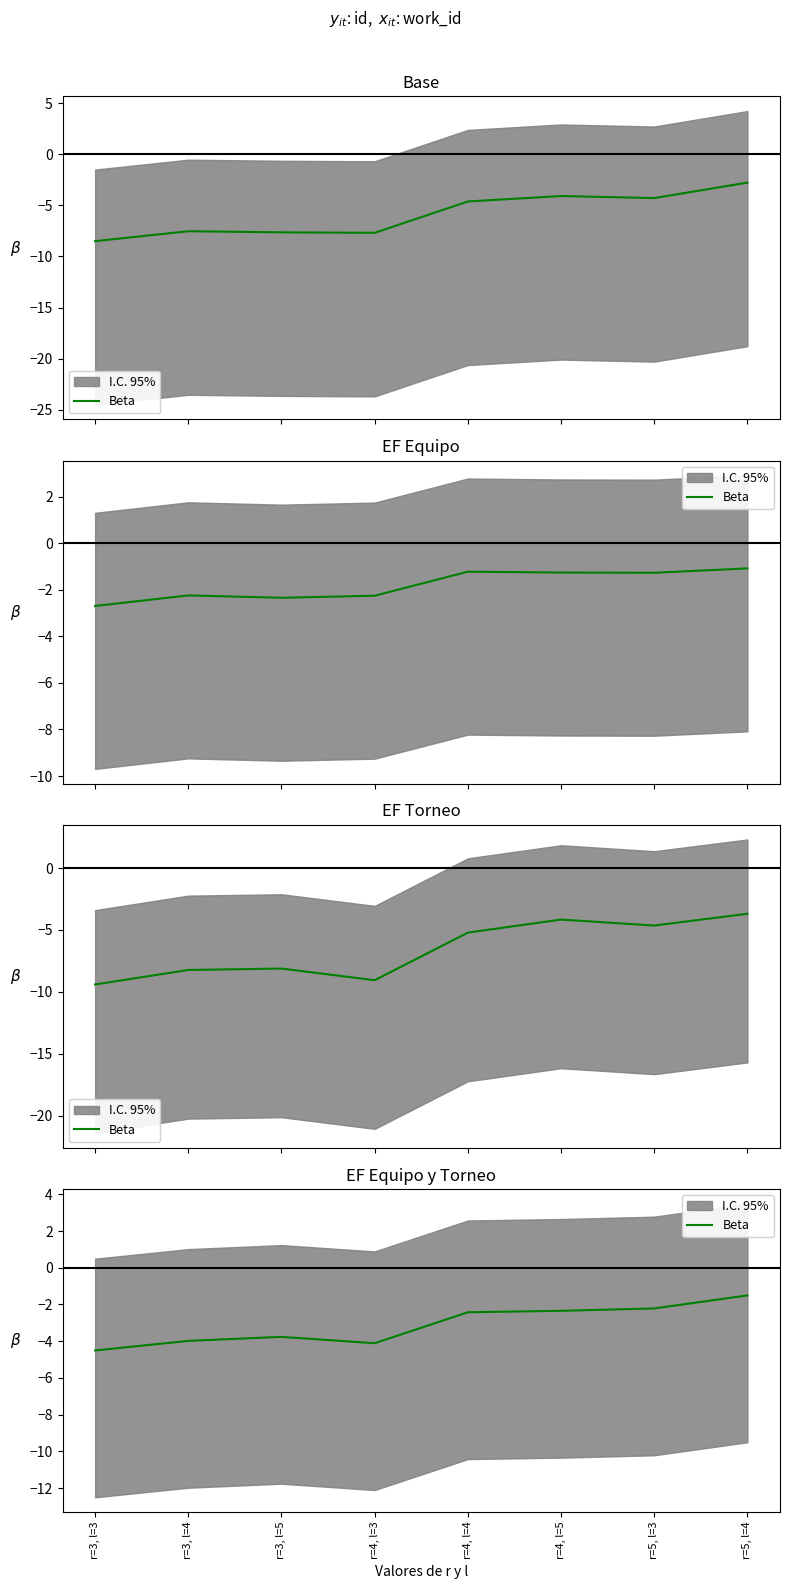

Which has a higher value, r=3, l=5 or r=3, l=3?

r=3, l=5